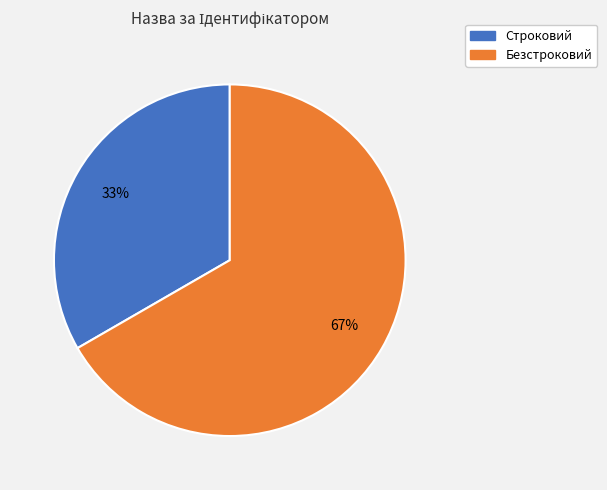

How many slices are in this pie chart?

2